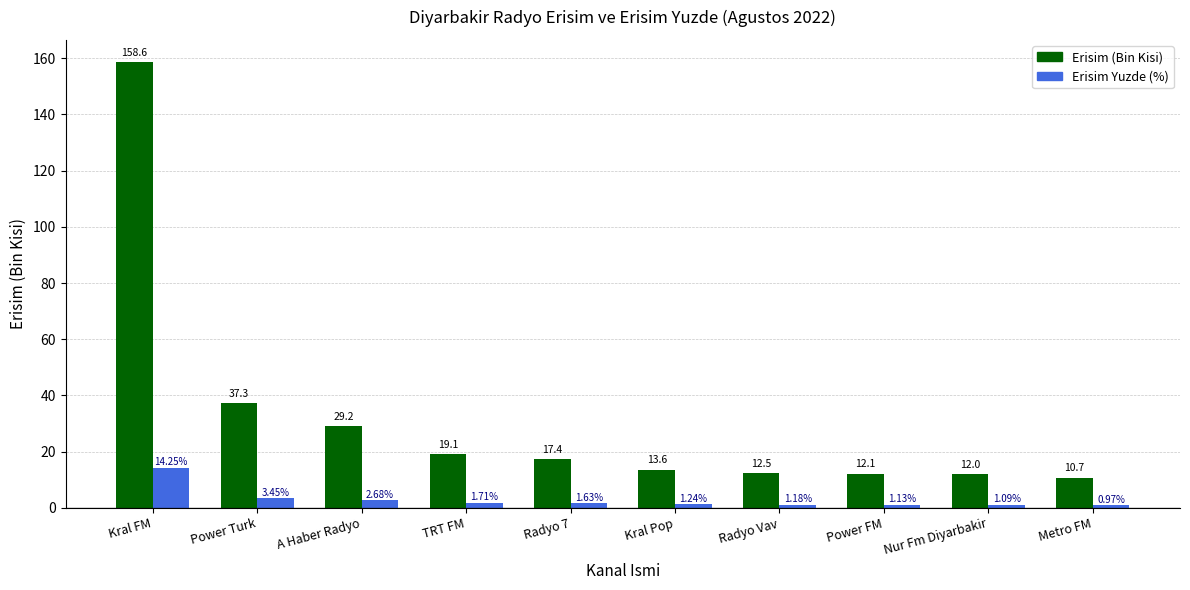

What position from the left is Metro FM?

10